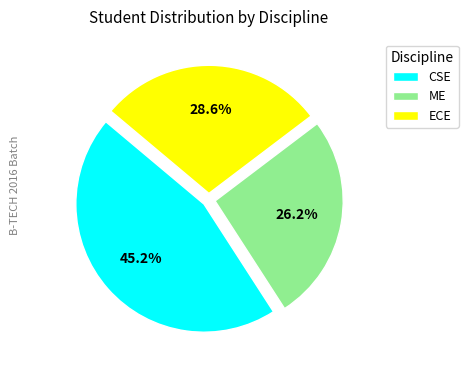

Does ME account for over 50% of the chart?

No